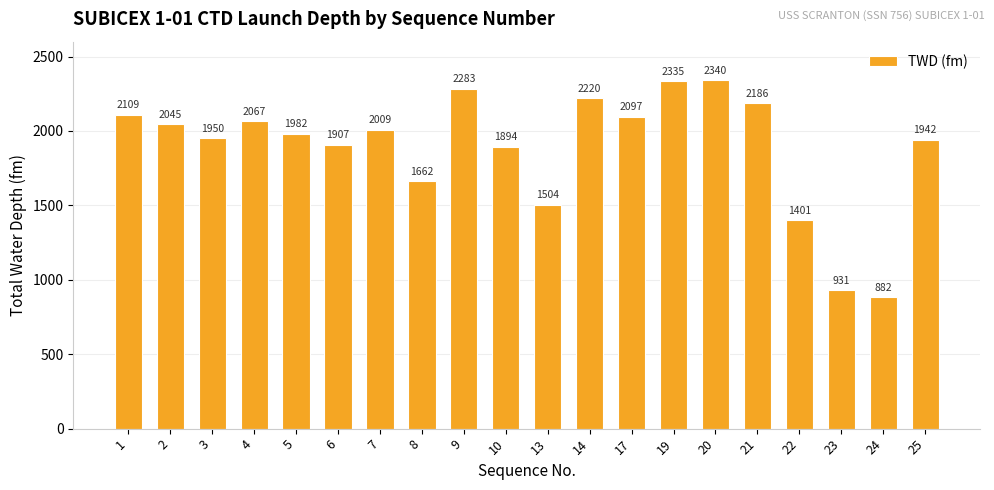

Reading left to right, extract all data points from this chart.

2109	2045	1950	2067	1982	1907	2009	1662	2283	1894	1504	2220	2097	2335	2340	2186	1401	931	882	1942